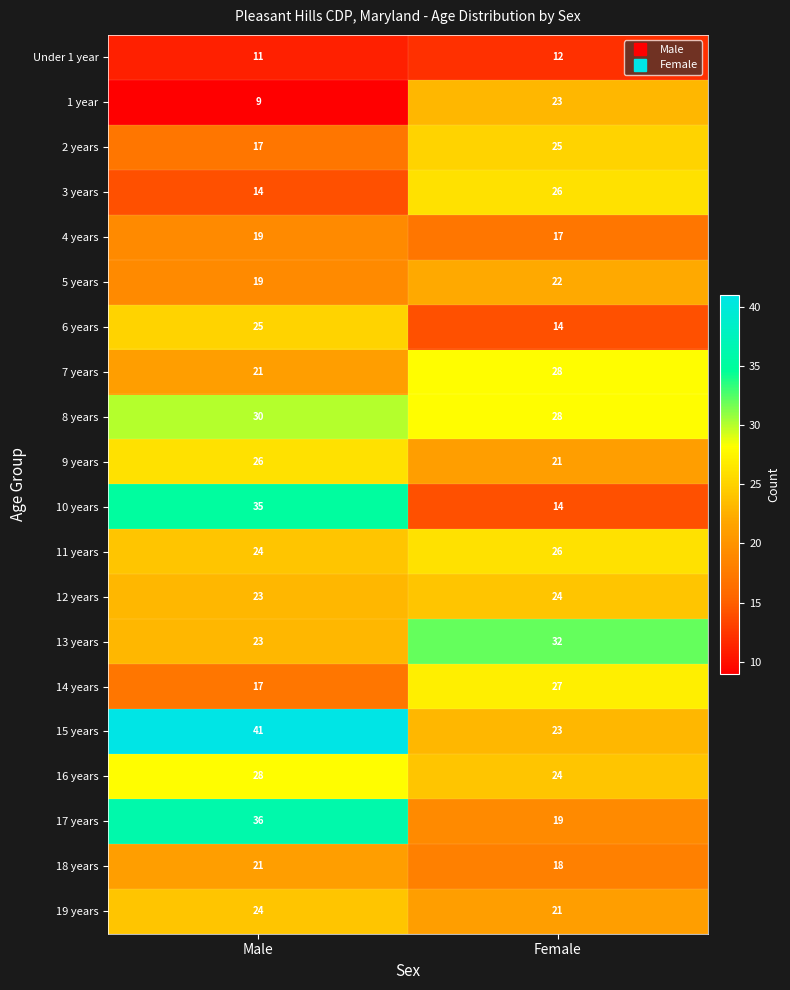

Between Male and Female, which series saw the biggest shift?

10 years